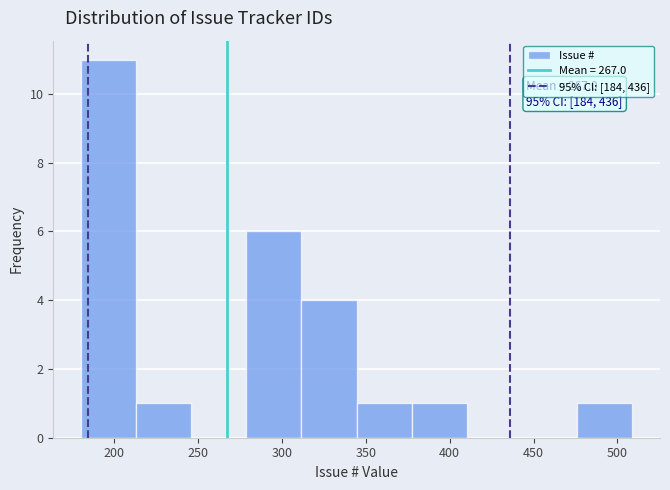

Over which range of the x-axis is the bar tallest?

180 to 215